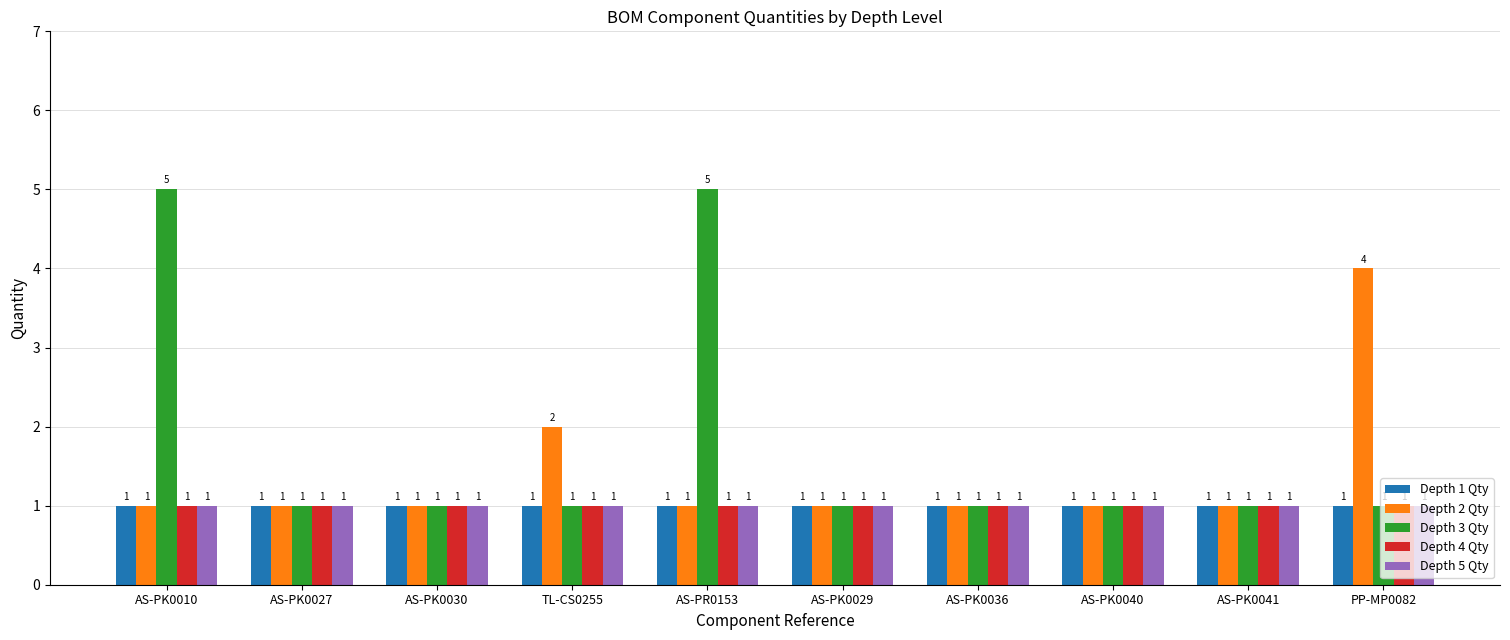

What is the approximate value of Depth 5 Qty at AS-PK0036?

1